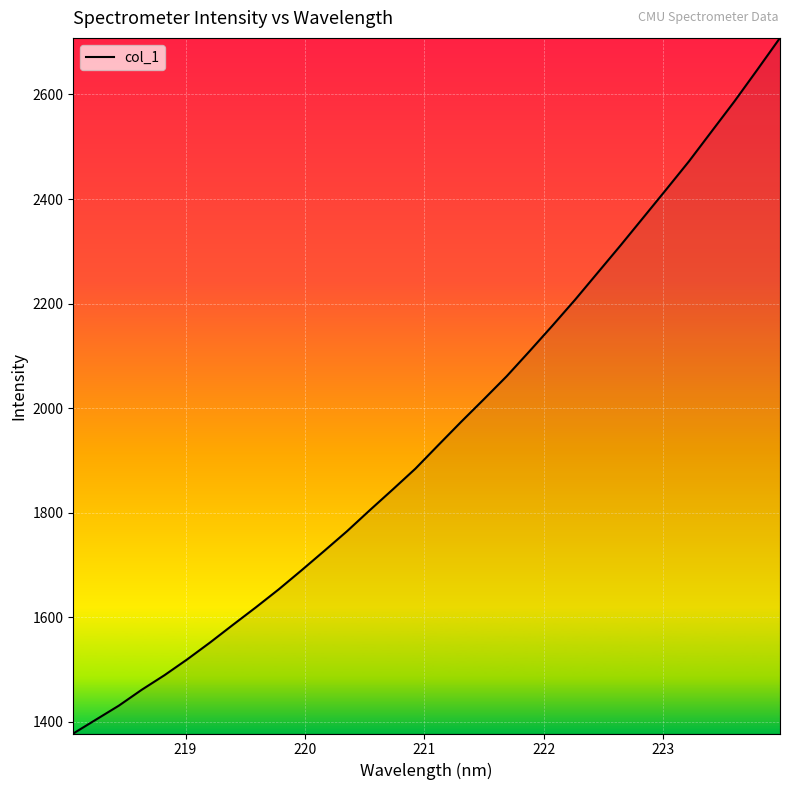

What is the average value?

1954.8